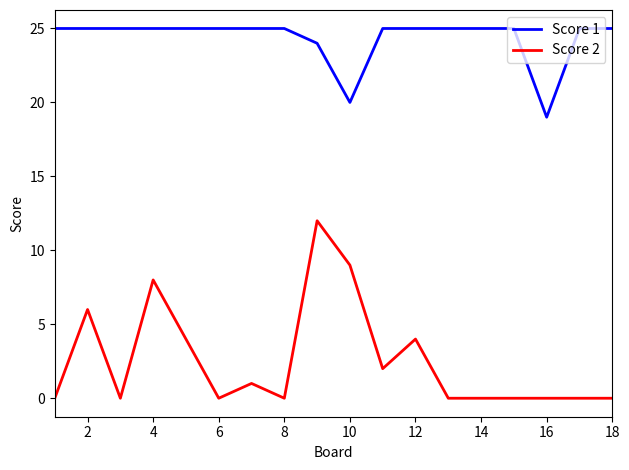

True or false: Score 1 and Score 2 intersect in this chart.

False